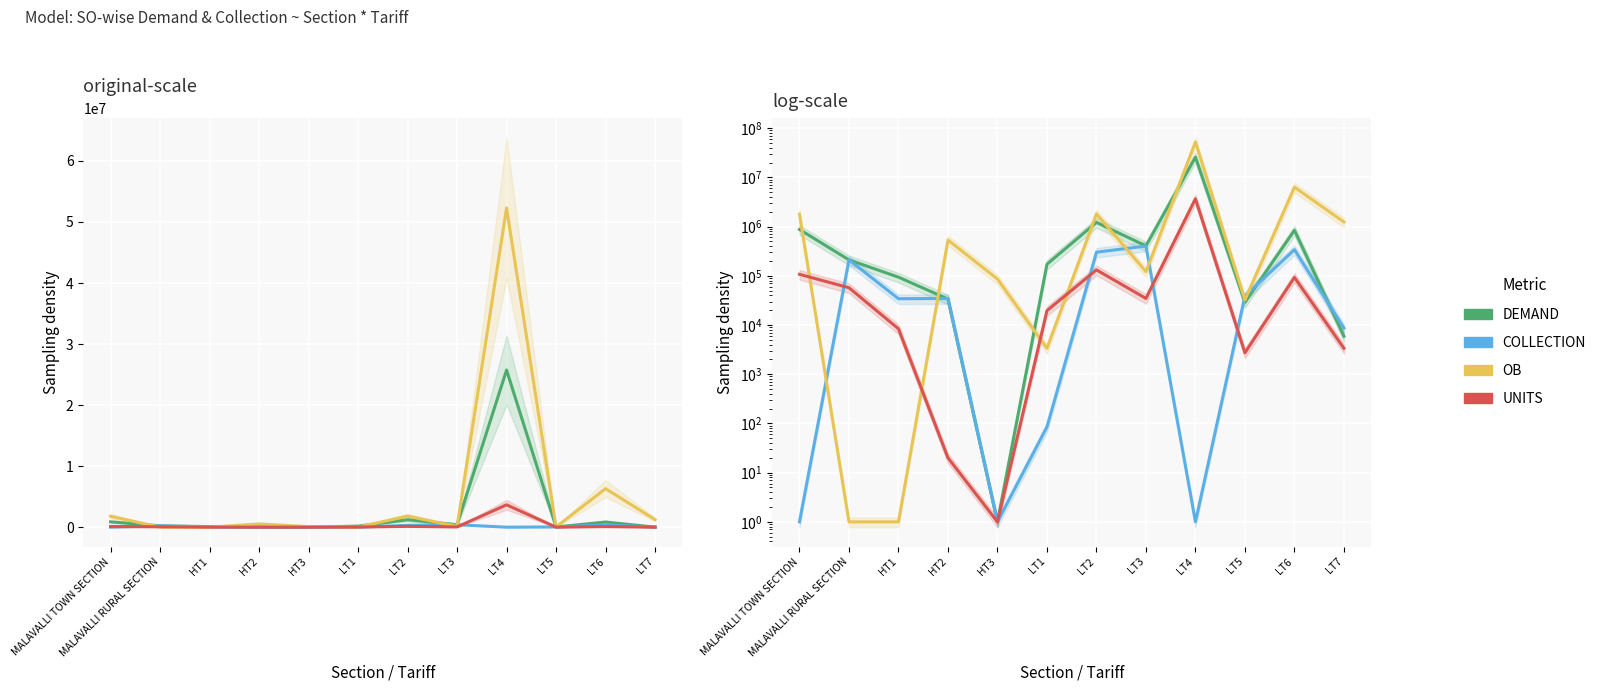

True or false: UNITS and COLLECTION intersect in this chart.

True